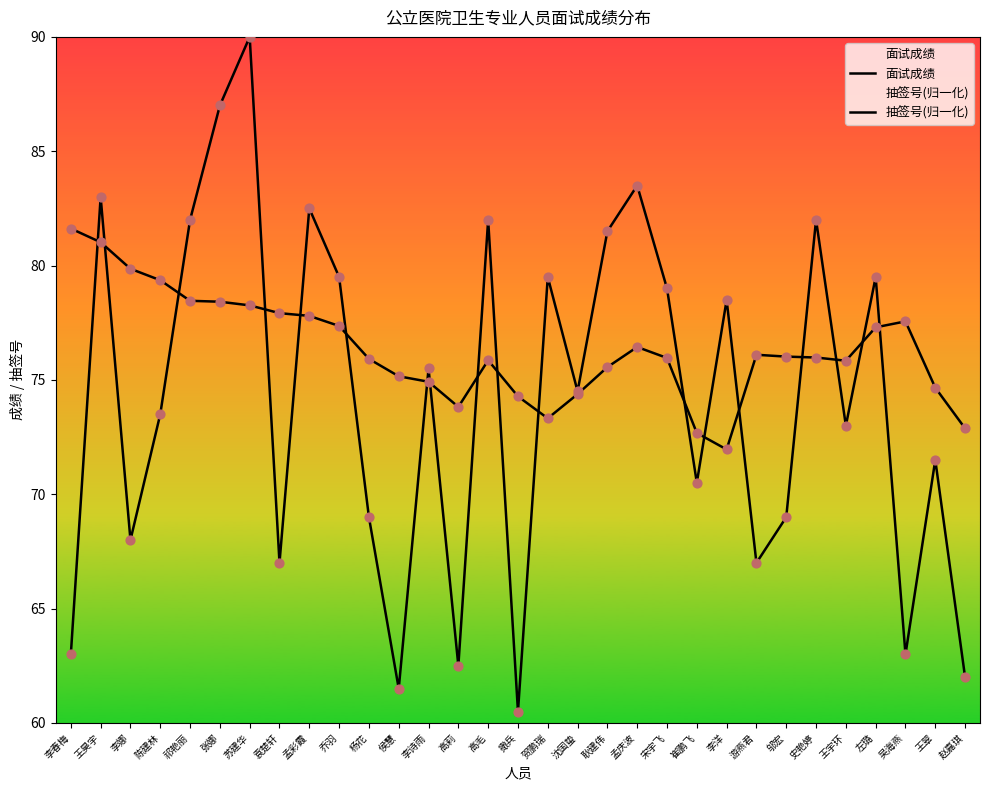

Which series reaches the minimum Y coordinate?

抽签号(归一化)